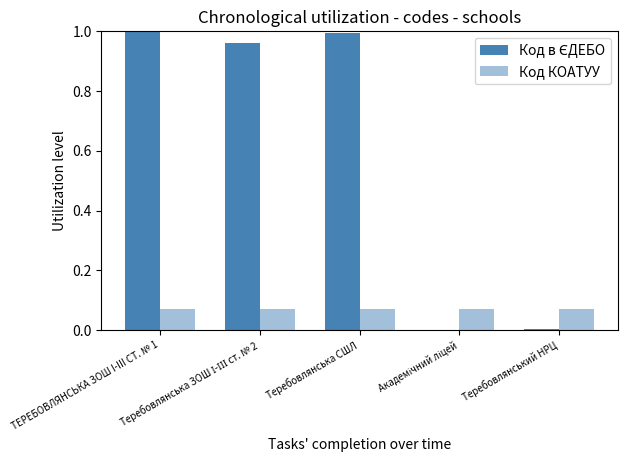

What is the total value across all series at Теребовлянська ЗОШ І-ІІІ ст. № 2?

1.0